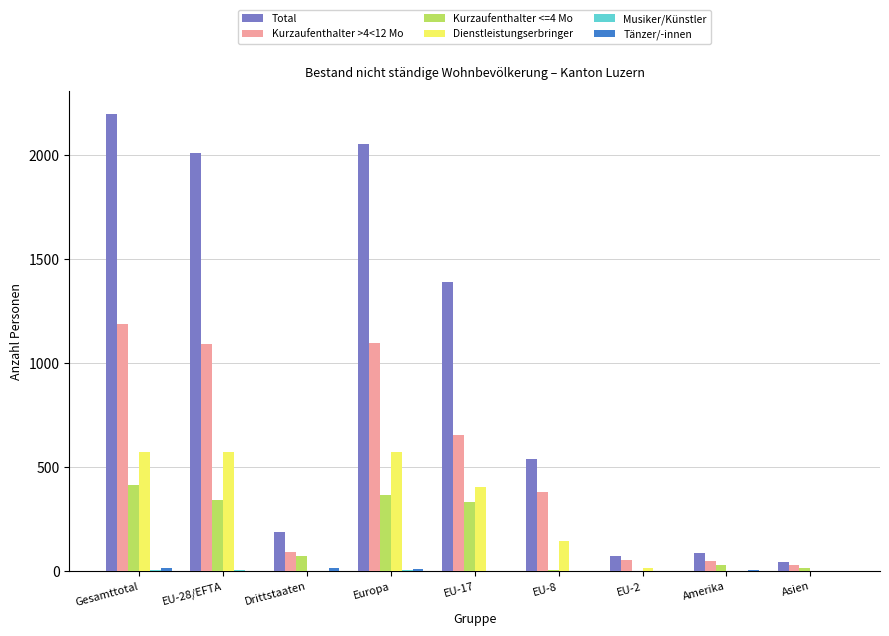

What is the maximum value shown in the chart?

2197